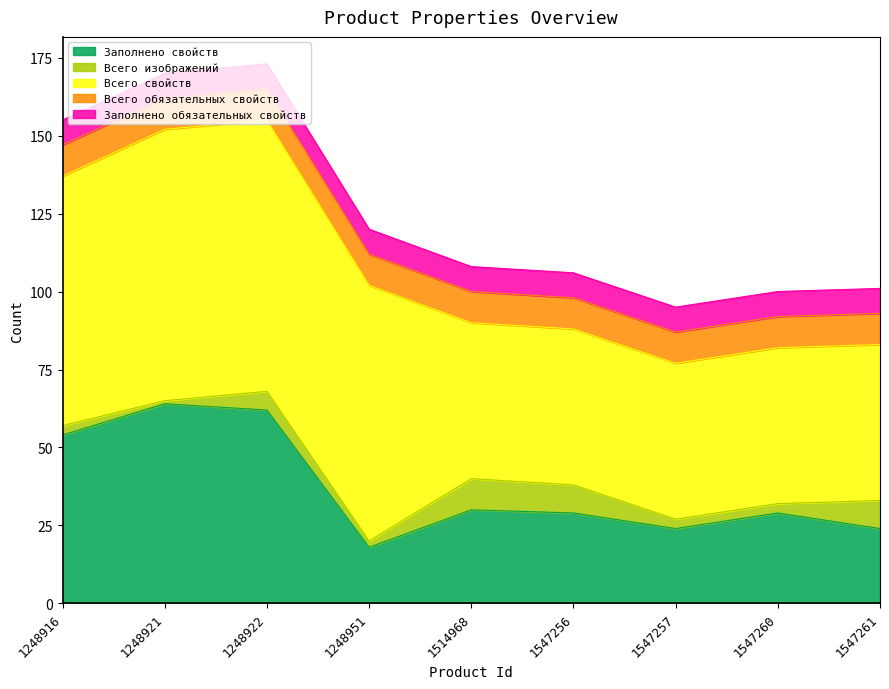

Reading left to right, transcribe all the data shown in this chart.

Заполнено свойств: 1248916=54	1248921=64	1248922=62	1248951=18	1514968=30	1547256=29	1547257=24	1547260=29	1547261=24
Всего изображений: 1248916=3	1248921=1	1248922=6	1248951=2	1514968=10	1547256=9	1547257=3	1547260=3	1547261=9
Всего свойств: 1248916=80	1248921=87	1248922=87	1248951=82	1514968=50	1547256=50	1547257=50	1547260=50	1547261=50
Всего обязательных свойств: 1248916=10	1248921=10	1248922=10	1248951=10	1514968=10	1547256=10	1547257=10	1547260=10	1547261=10
Заполнено обязательных свойств: 1248916=8	1248921=8	1248922=8	1248951=8	1514968=8	1547256=8	1547257=8	1547260=8	1547261=8